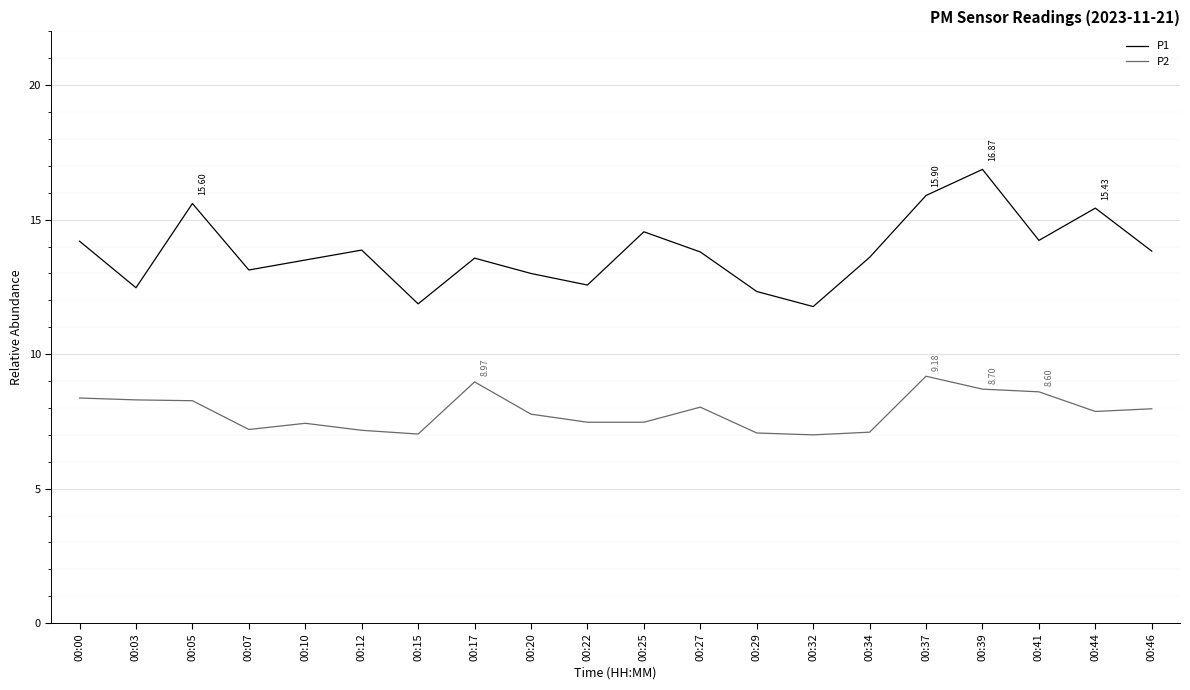

At 00:17, list the series in order from largest to smallest.

P1, P2